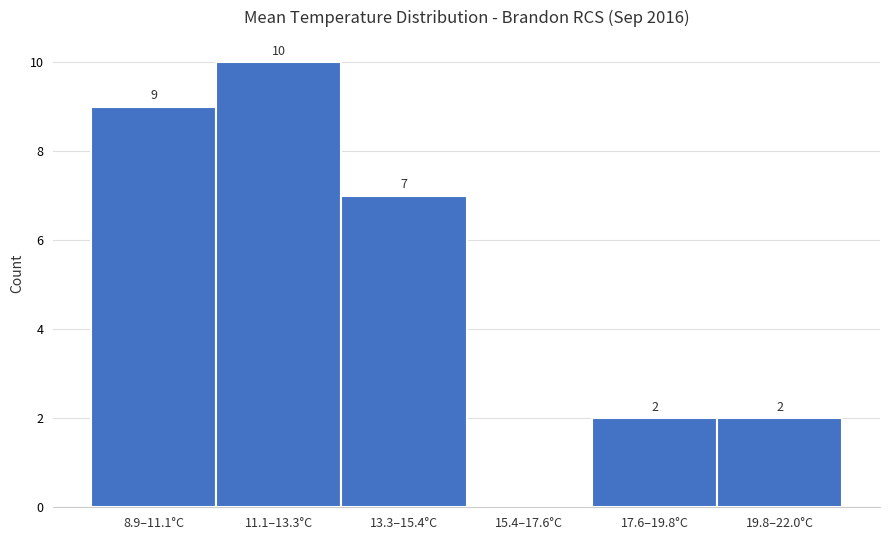

Reading left to right, list all the values displayed in this chart.

8.9–11.1°C=9	11.1–13.3°C=10	13.3–15.4°C=7	15.4–17.6°C=0	17.6–19.8°C=2	19.8–22.0°C=2